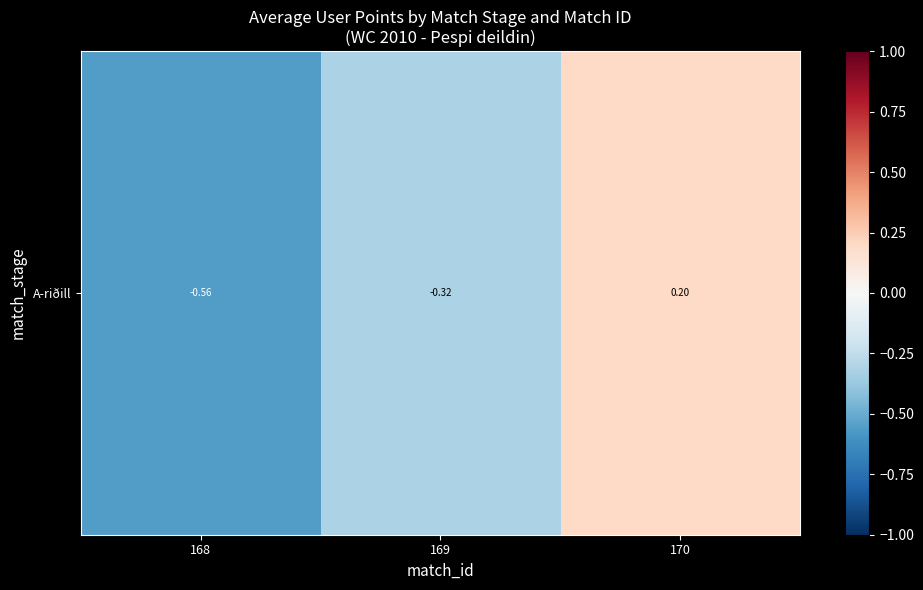

Is it true that the value at 169 is -0.5?

False